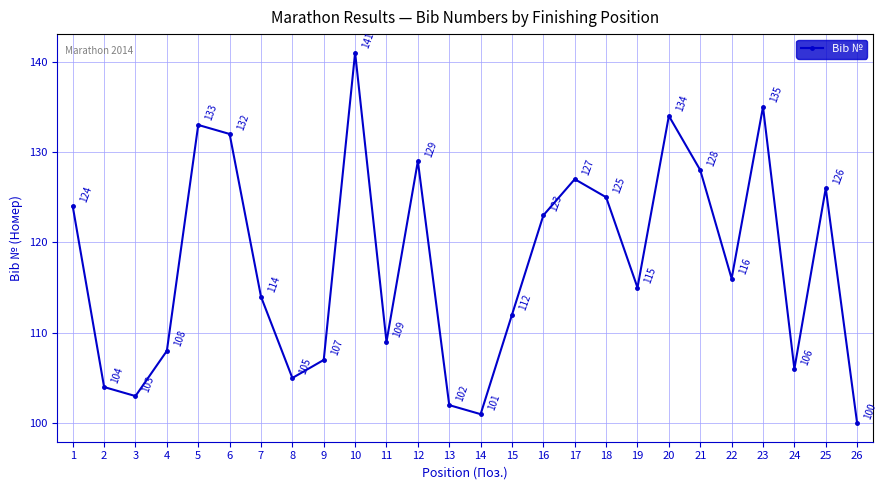

What is the minimum value shown in the chart?

100